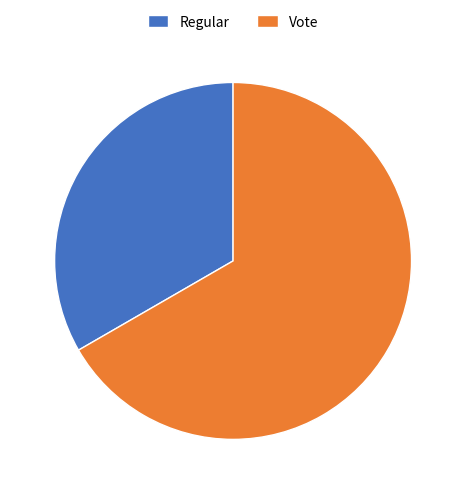

Rank the categories by value from lowest to highest.

Regular, Vote